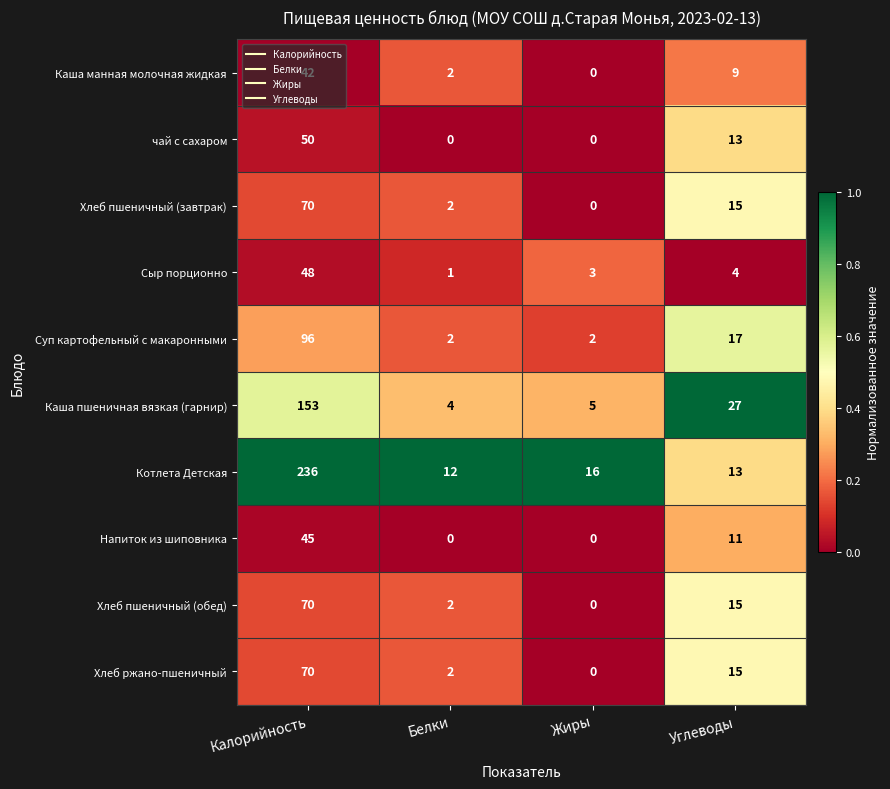

The value of Котлета Детская at Жиры is 16. True or false?

True